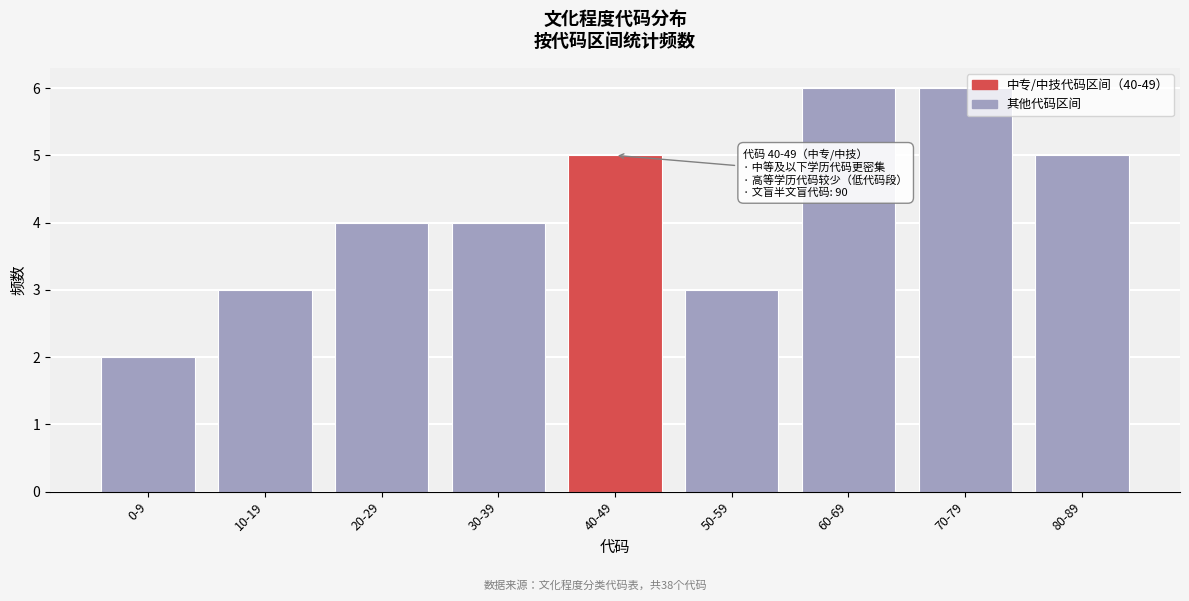

Reading right to left, transcribe all the data shown in this chart.

80-89=5	70-79=6	60-69=6	50-59=3	40-49=5	30-39=4	20-29=4	10-19=3	0-9=2